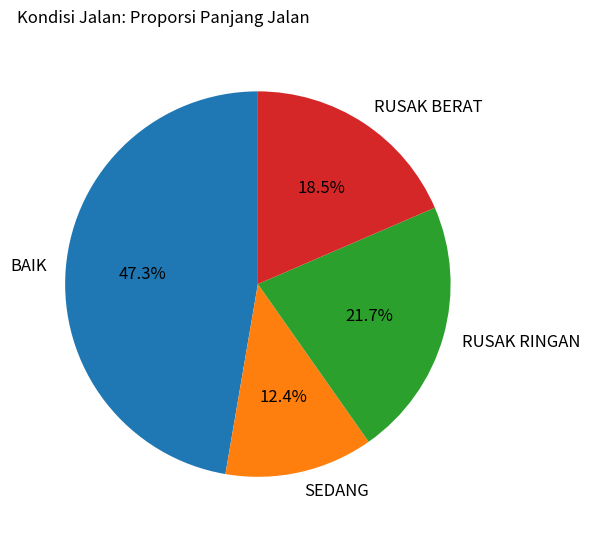

Approximately how many times larger is the value at BAIK compared to RUSAK BERAT?

2.6